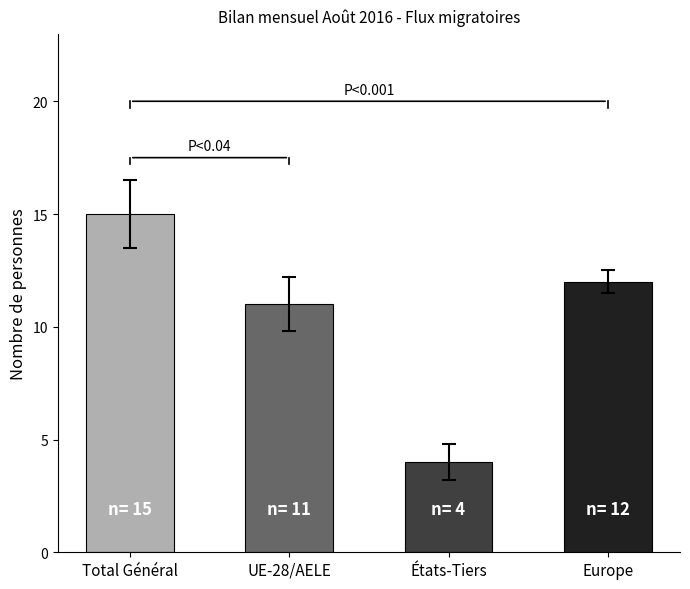

Is it true that the value at UE-28/AELE is 5?

False